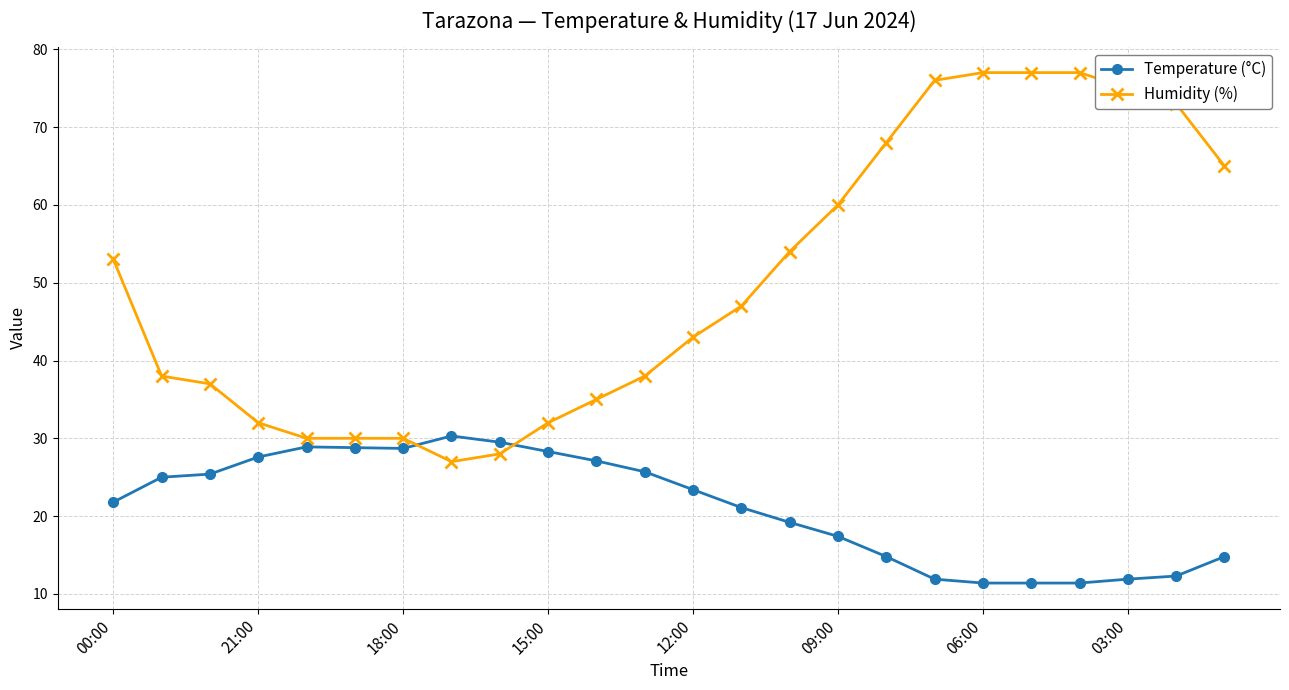

True or false: Temperature (°C) has more than 1 interior local peaks.

True